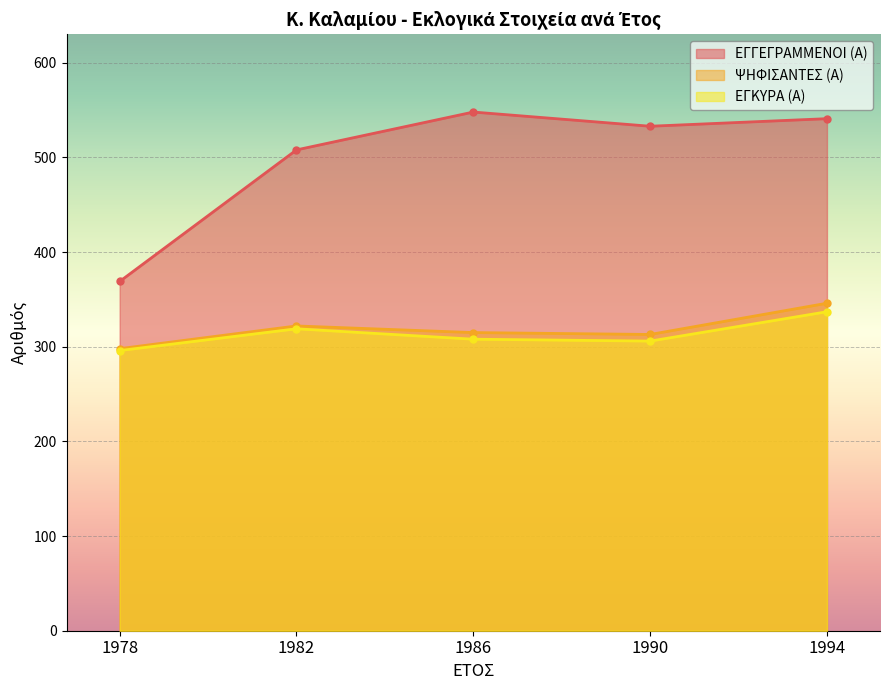

Where does the ΕΓΚΥΡΑ (Α) series first go above 308?

1982